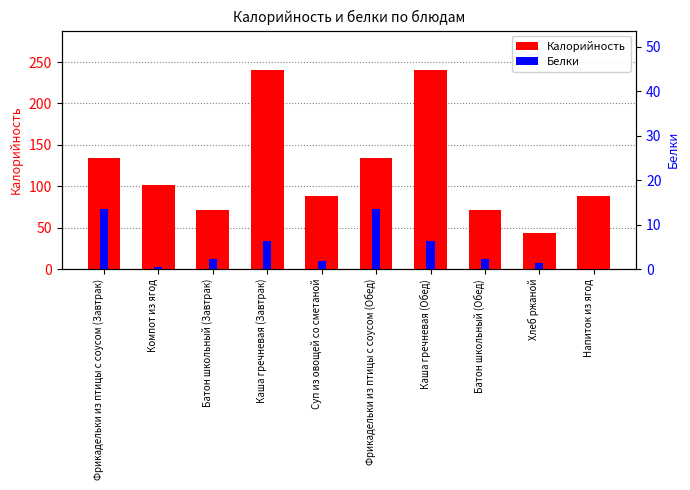

List the labels in order of Белки value, largest first.

Фрикадельки из птицы с соусом (Завтрак), Фрикадельки из птицы с соусом (Обед), Каша гречневая (Завтрак), Каша гречневая (Обед), Батон школьный (Завтрак), Батон школьный (Обед), Суп из овощей со сметаной, Хлеб ржаной, Компот из ягод, Напиток из ягод